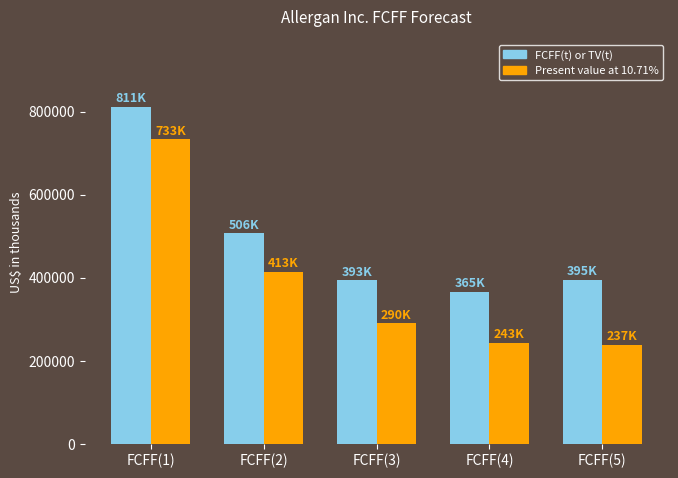

What is the difference between the maximum and minimum values in the FCFF(t) or TV(t) series?

446028